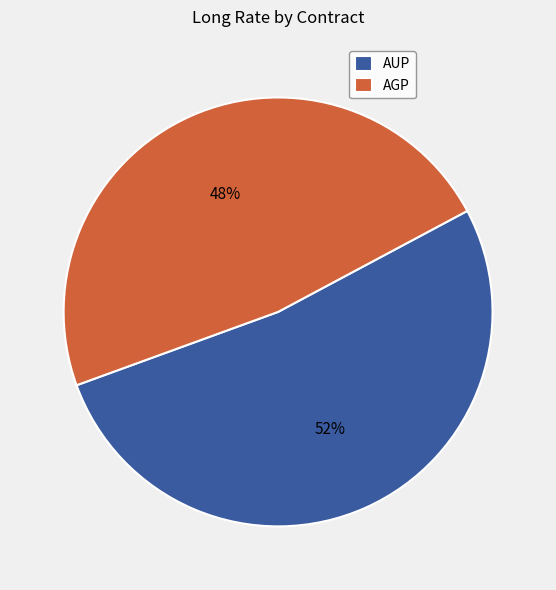

Is the sum of AUP and AGP greater than half?

Yes